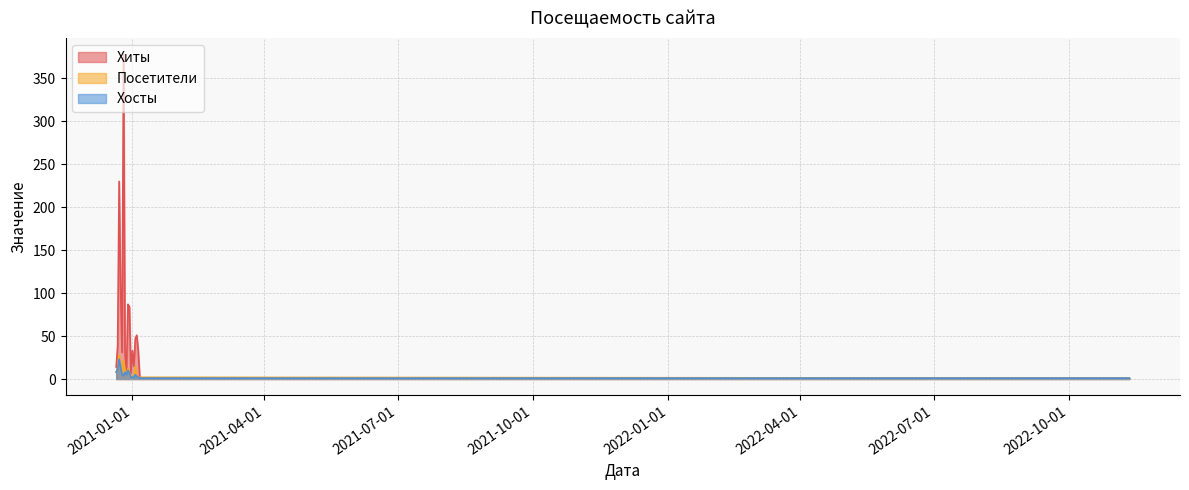

List the series in order of their peak value, highest first.

Хиты, Посетители, Хосты